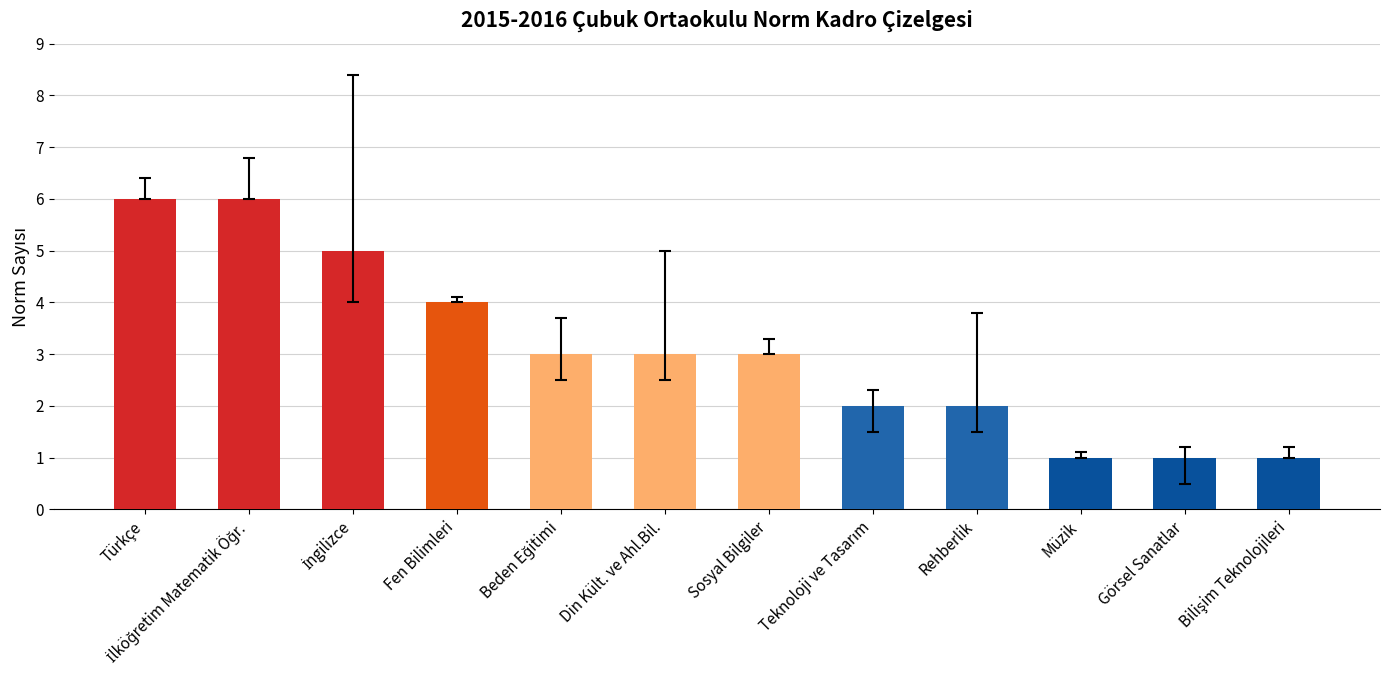

True or false: the data shows 0 at Müzik.

False